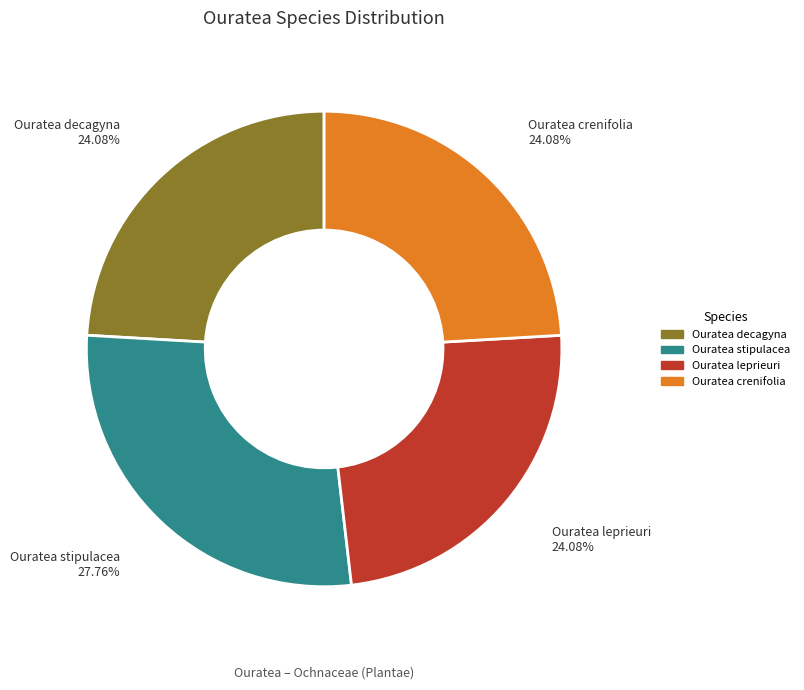

To the nearest percent, what percentage of the pie is Ouratea crenifolia?

24%